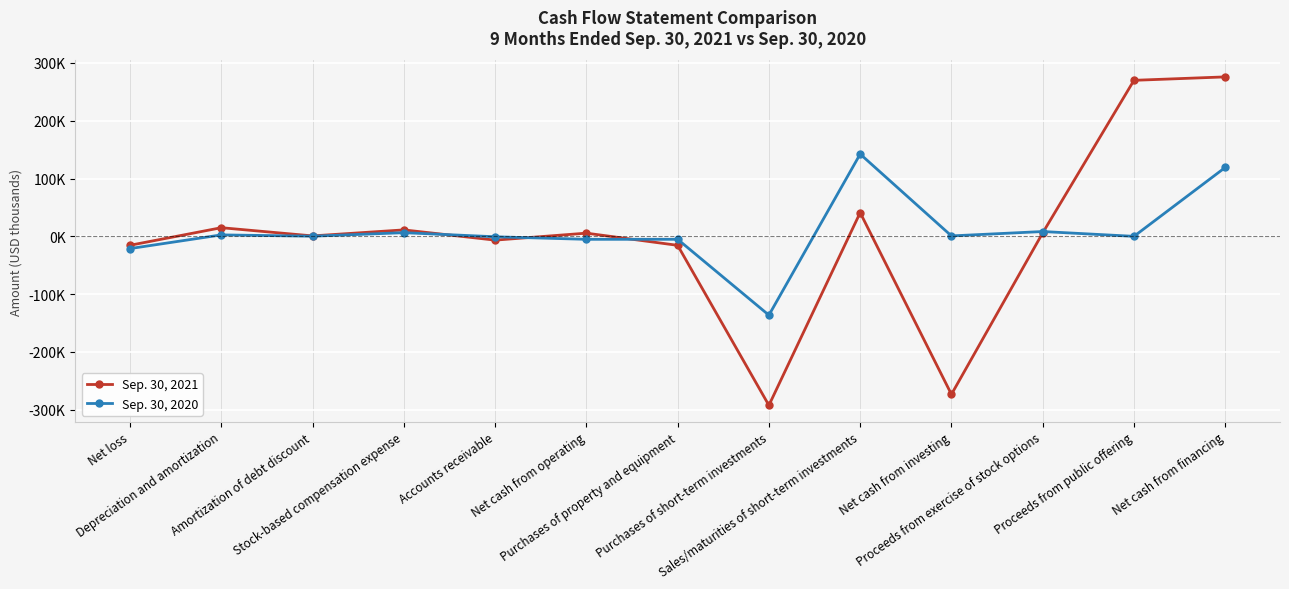

At which category does Sep. 30, 2021 reach its first local peak?

Depreciation and amortization